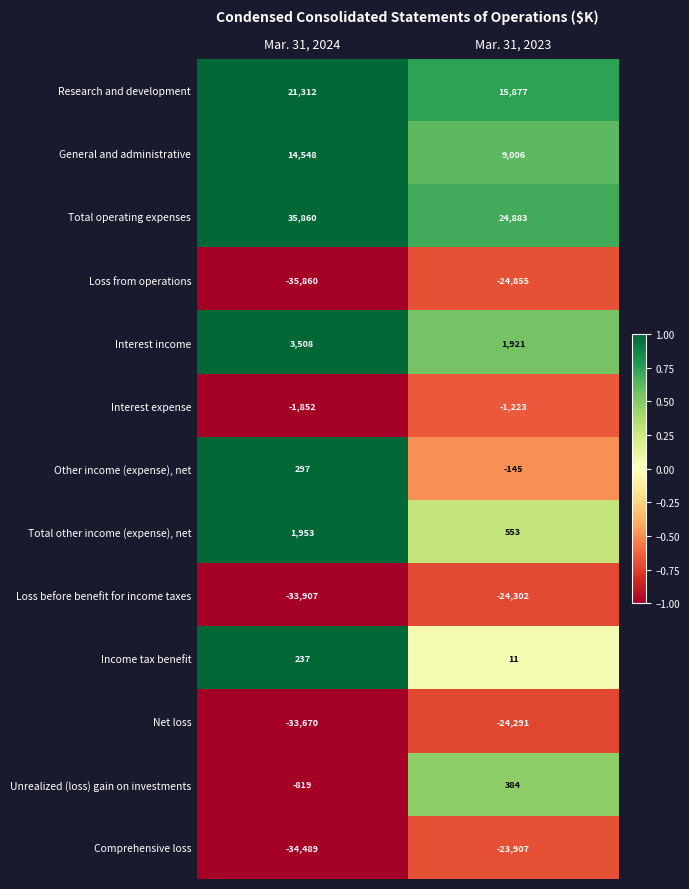

Reading left to right, what are all the values shown in this chart?

Research and development: 21312	15877
General and administrative: 14548	9006
Total operating expenses: 35860	24883
Loss from operations: -35860	-24855
Interest income: 3508	1921
Interest expense: -1852	-1223
Other income (expense), net: 297	-145
Total other income (expense), net: 1953	553
Loss before benefit for income taxes: -33907	-24302
Income tax benefit: 237	11
Net loss: -33670	-24291
Unrealized (loss) gain on investments: -819	384
Comprehensive loss: -34489	-23907